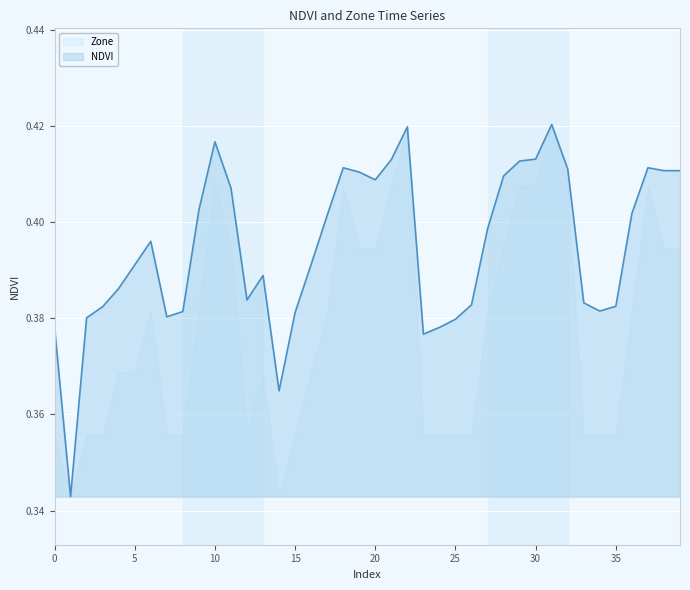

List the labels in order of value, smallest first.

1, 14, 23, 24, 0, 25, 2, 7, 15, 8, 34, 3, 35, 26, 33, 12, 4, 13, 5, 16, 6, 27, 17, 36, 9, 11, 20, 28, 19, 38, 39, 32, 18, 37, 29, 21, 30, 10, 22, 31